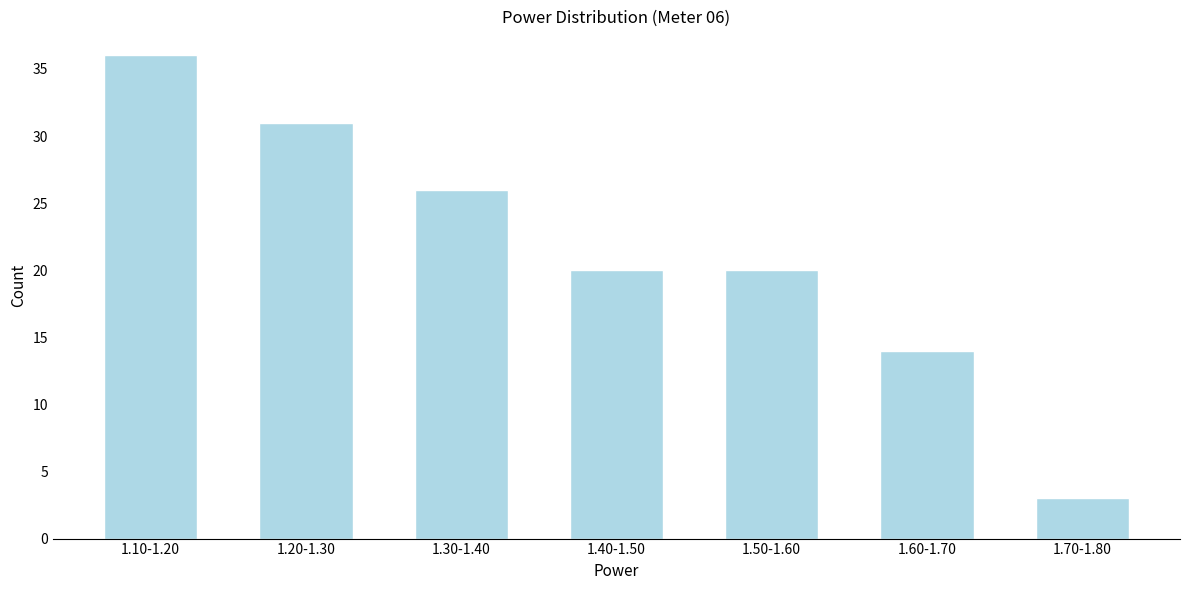

Reading left to right, list all the values displayed in this chart.

1.10-1.20=36	1.20-1.30=31	1.30-1.40=26	1.40-1.50=20	1.50-1.60=20	1.60-1.70=14	1.70-1.80=3